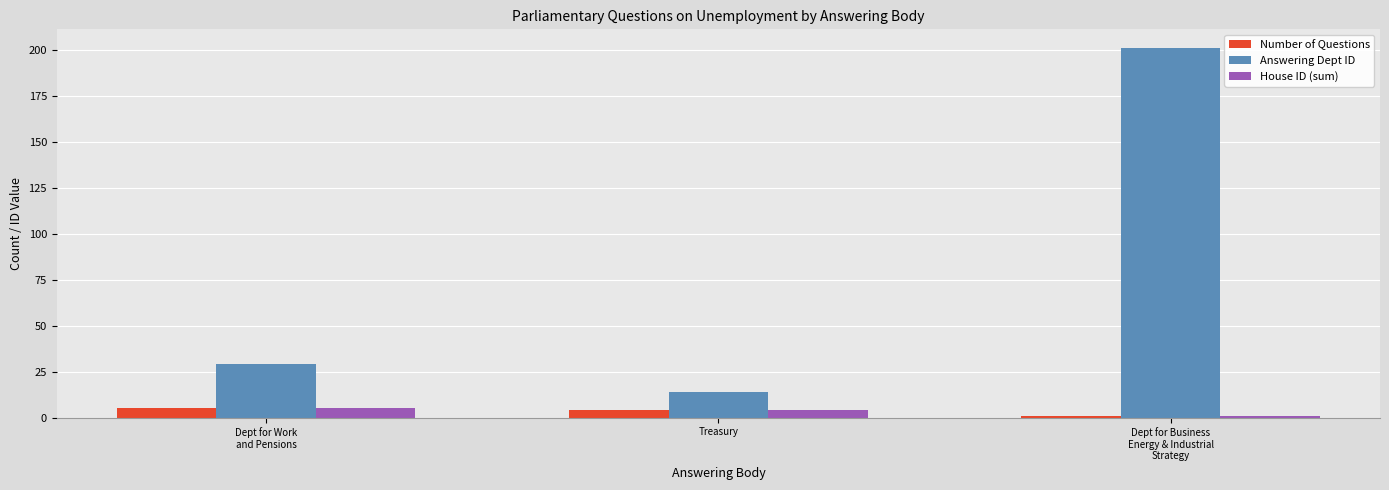

What is the sum of all Answering Dept ID values?

244